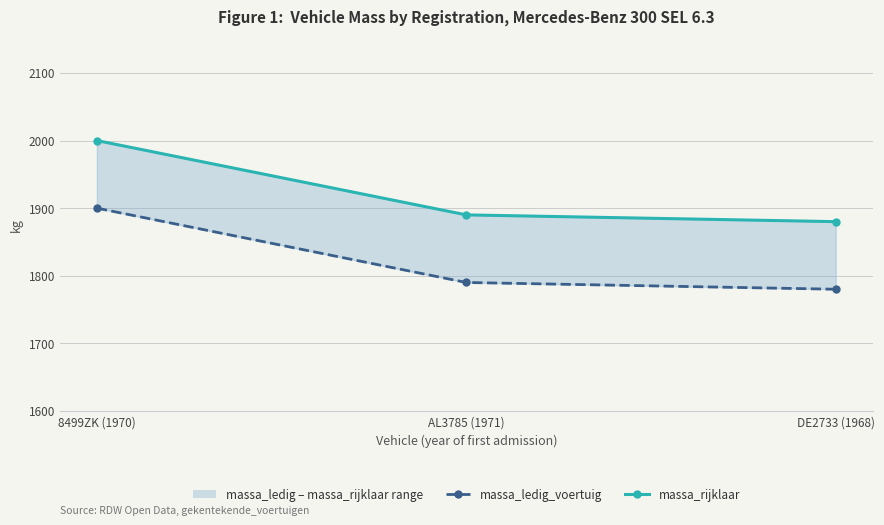

What is the highest value of the massa_rijklaar series?

2000